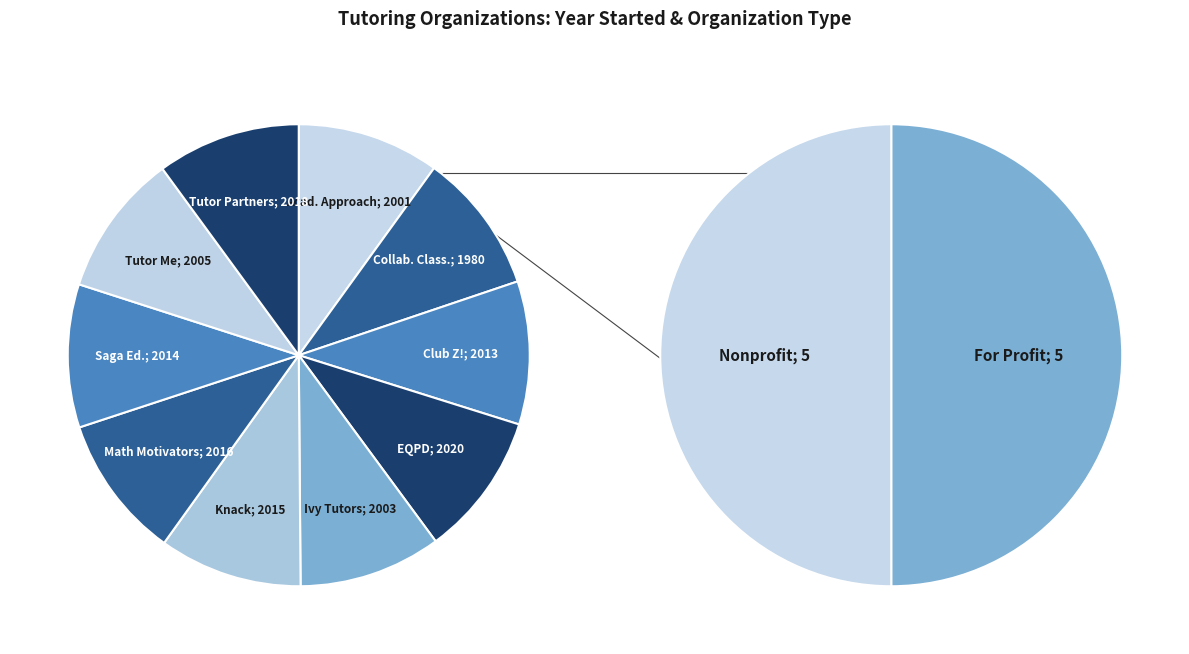

True or false: Saga Education accounts for 10% of the total.

True